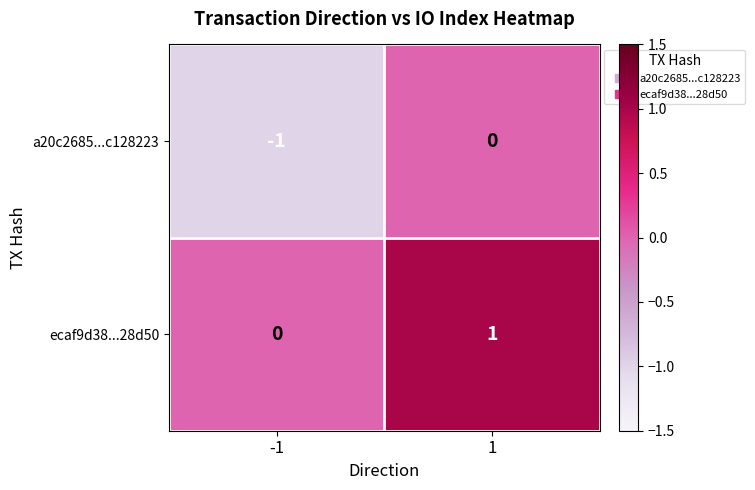

How many categories are shown in the chart?

2